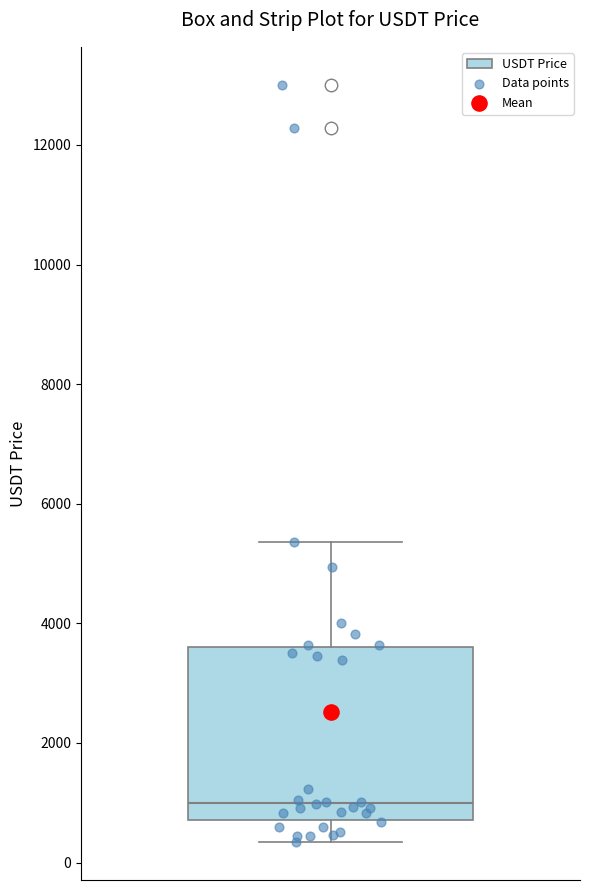

Read this box plot against the y-axis: the position of the median line, the range covered by the box, and the ends of both whiskers. The values are not printed on the chart, so give them approximately, as read against the axis.

median 1000, box 800 to 3600, whiskers 400 to 5400